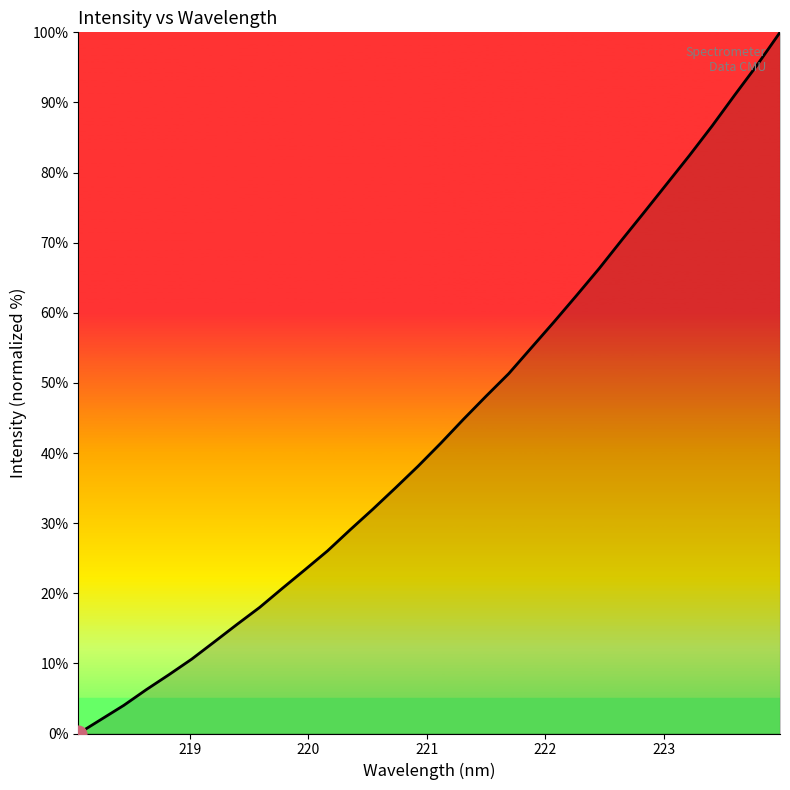

What is the greatest value displayed?

100.0